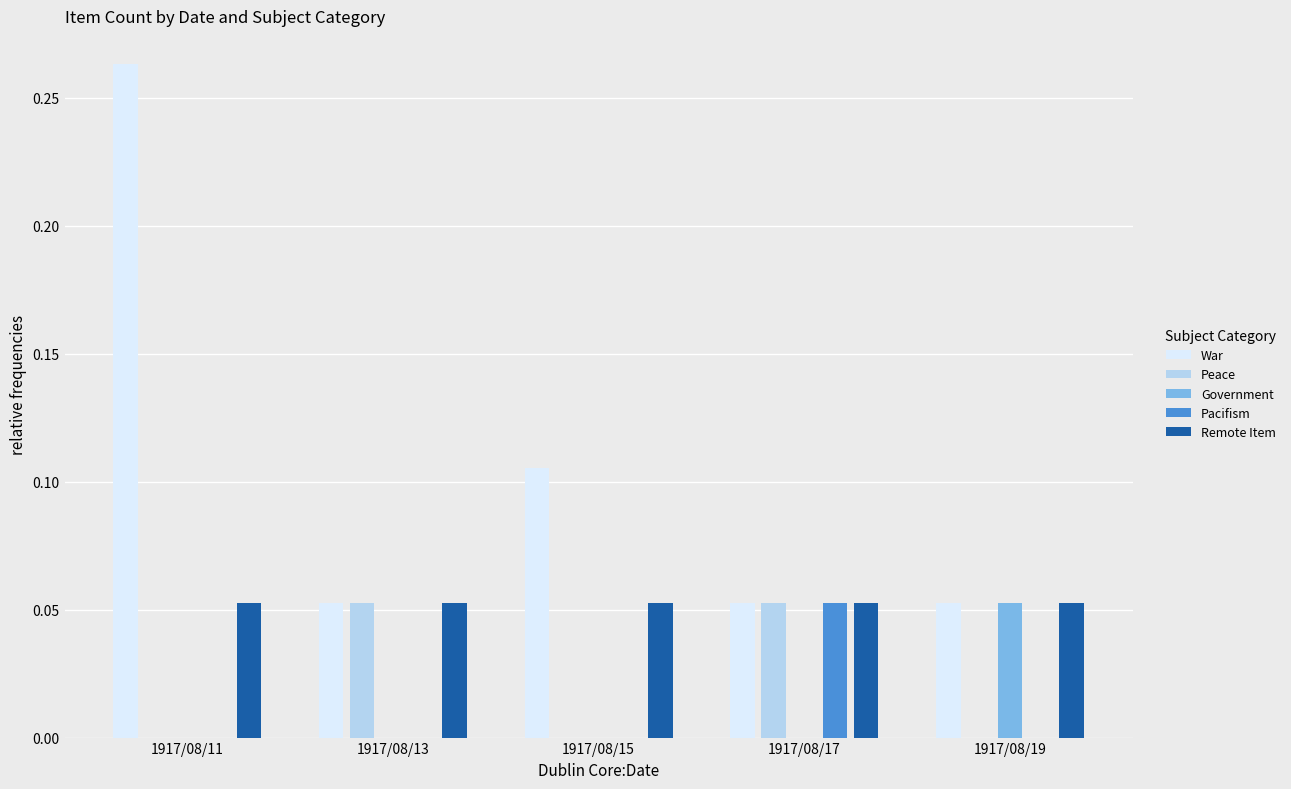

What is the sum of the War values at 1917/08/15 and 1917/08/11?

0.4